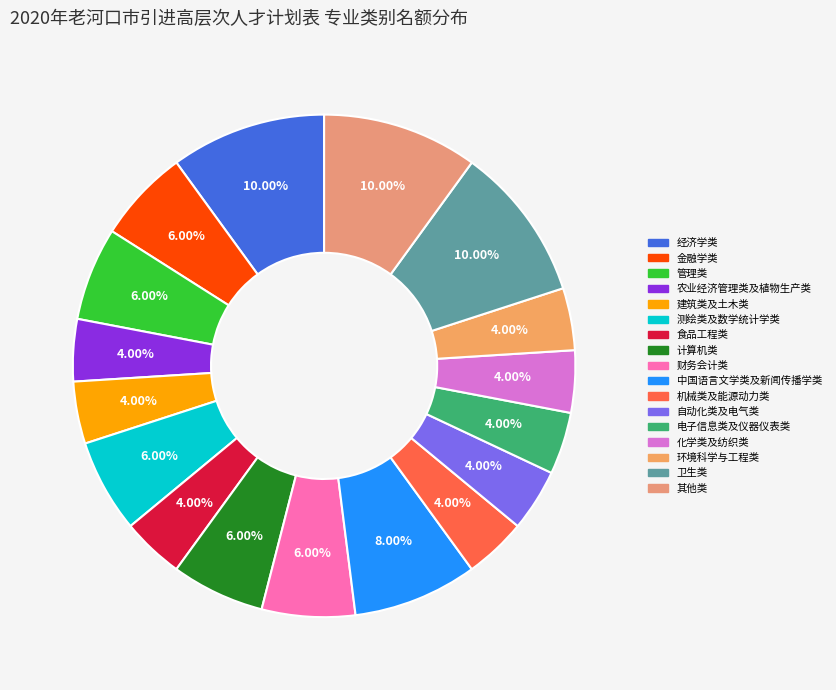

Which category has the smallest portion of the pie?

农业经济管理类及植物生产类